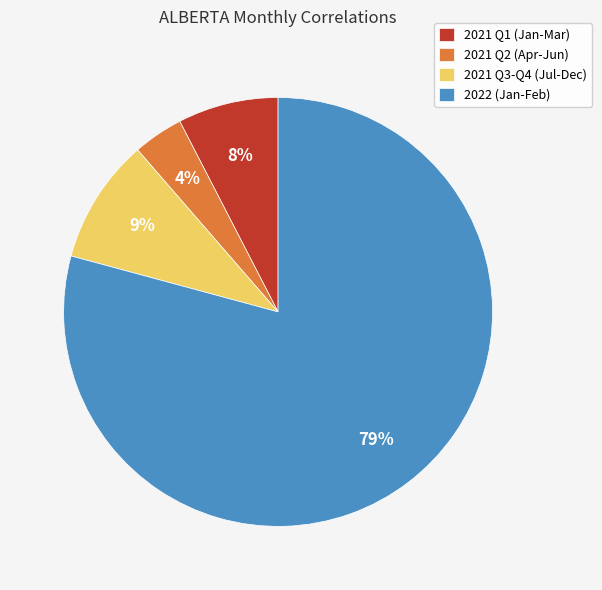

To the nearest percent, what is the combined percentage of 2021 Q3-Q4 (Jul-Dec) and 2021 Q2 (Apr-Jun)?

13%